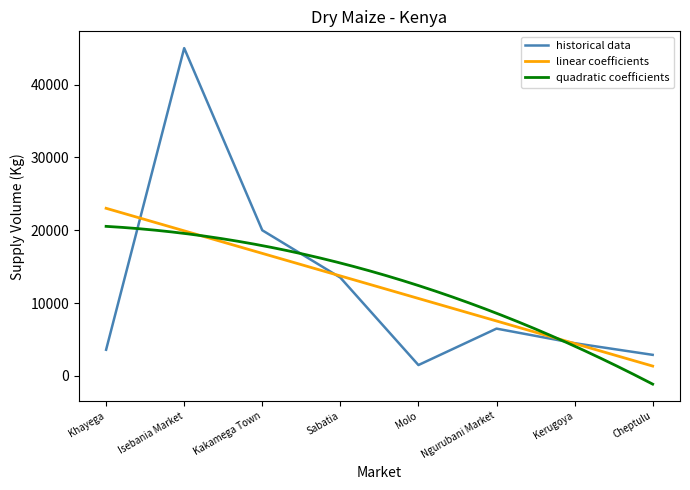

The historical data series shows 15209 at Isebania Market. True or false?

False